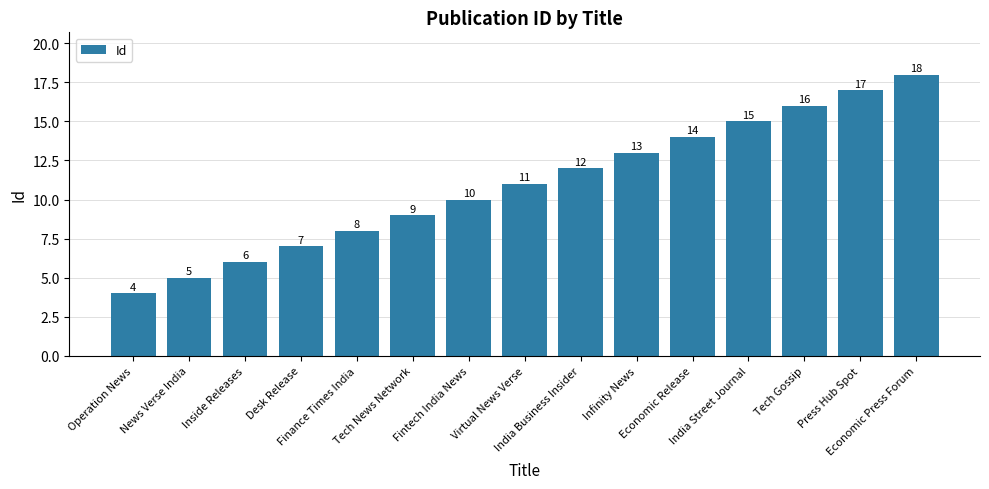

Reading left to right, transcribe all the data shown in this chart.

Operation News=4	News Verse India=5	Inside Releases=6	Desk Release=7	Finance Times India=8	Tech News Network=9	Fintech India News=10	Virtual News Verse=11	India Business Insider=12	Infinity News=13	Economic Release=14	India Street Journal=15	Tech Gossip=16	Press Hub Spot=17	Economic Press Forum=18